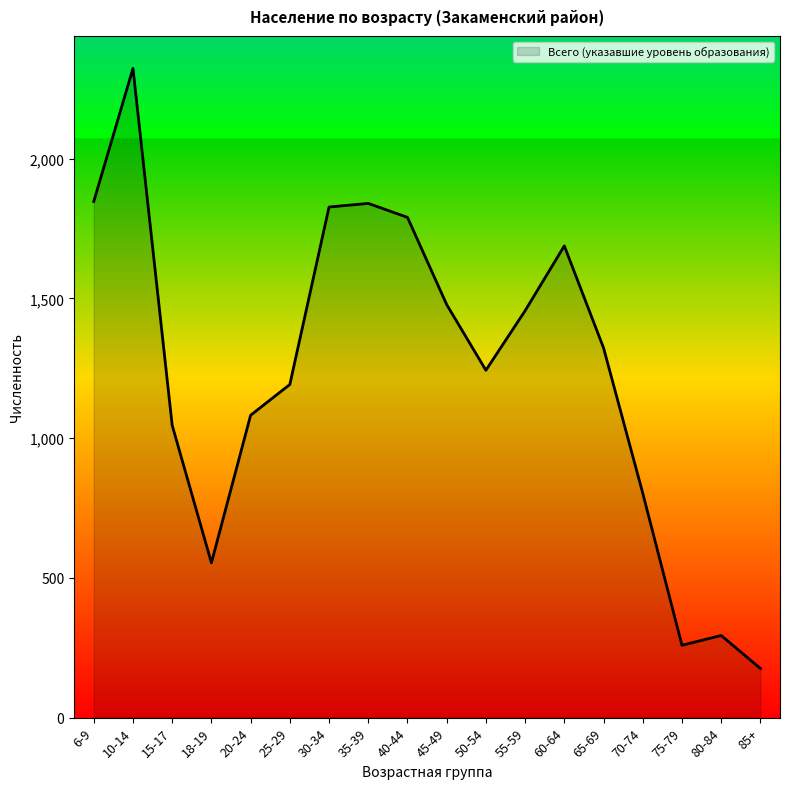

What is the sum of the values at 50-54 and 85+?

1419